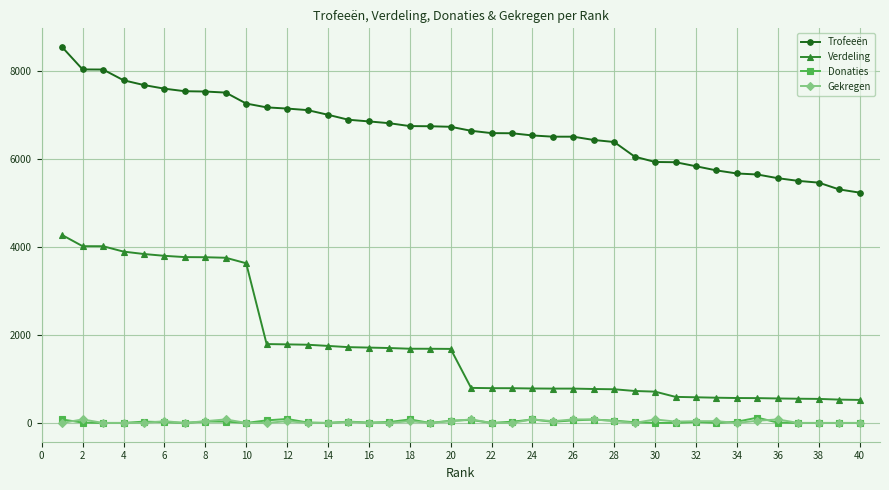

Which series has the largest range (max minus min)?

Verdeling